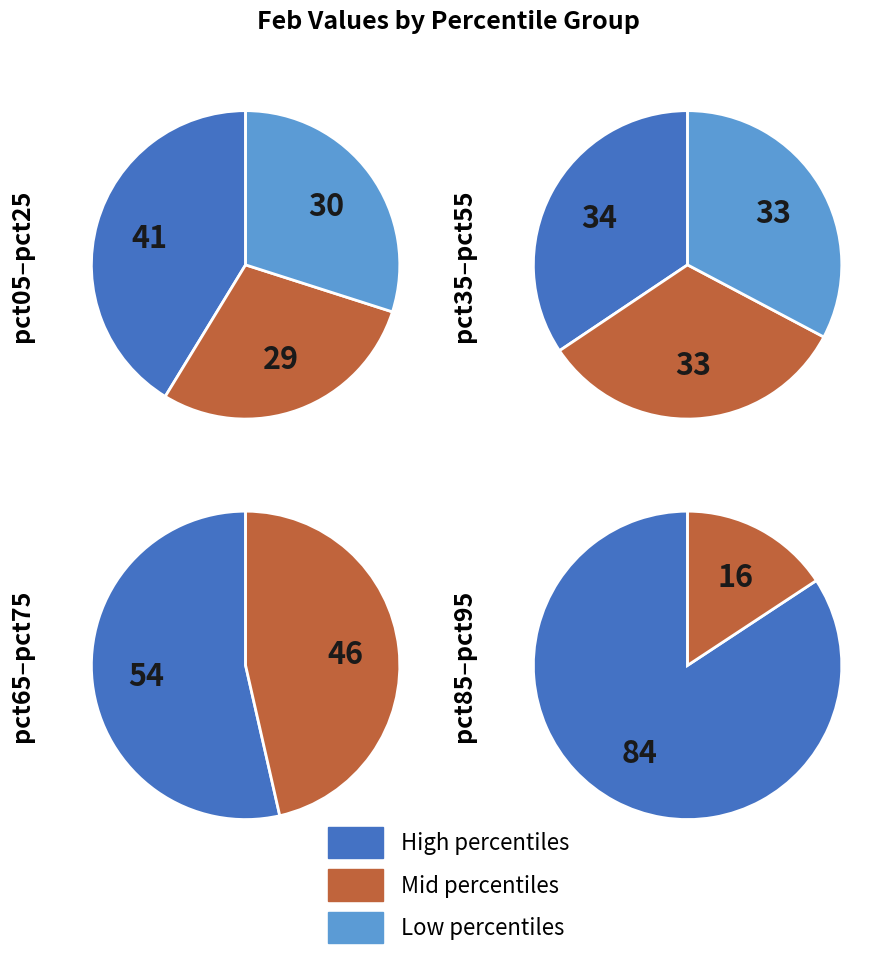

What is the smallest slice in the pie chart?

pct95